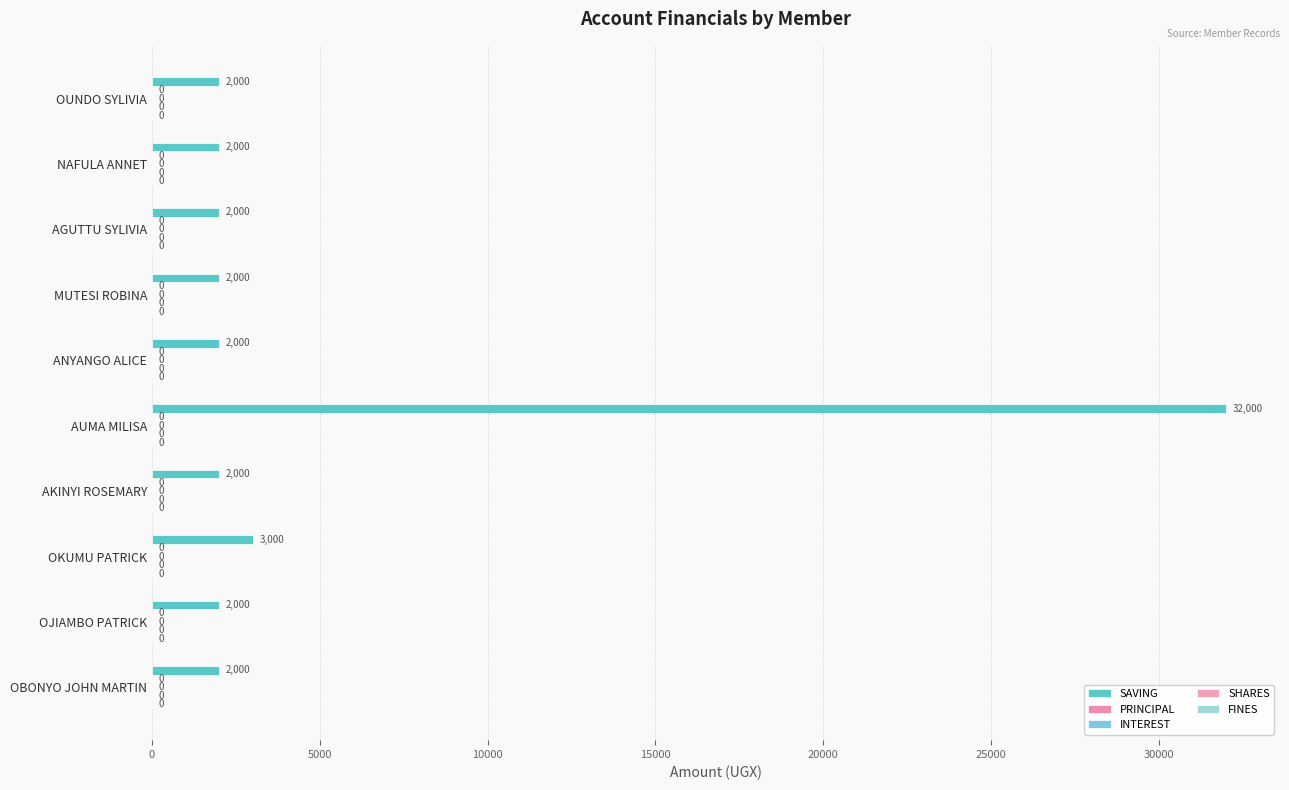

How many bars are there in total?

10